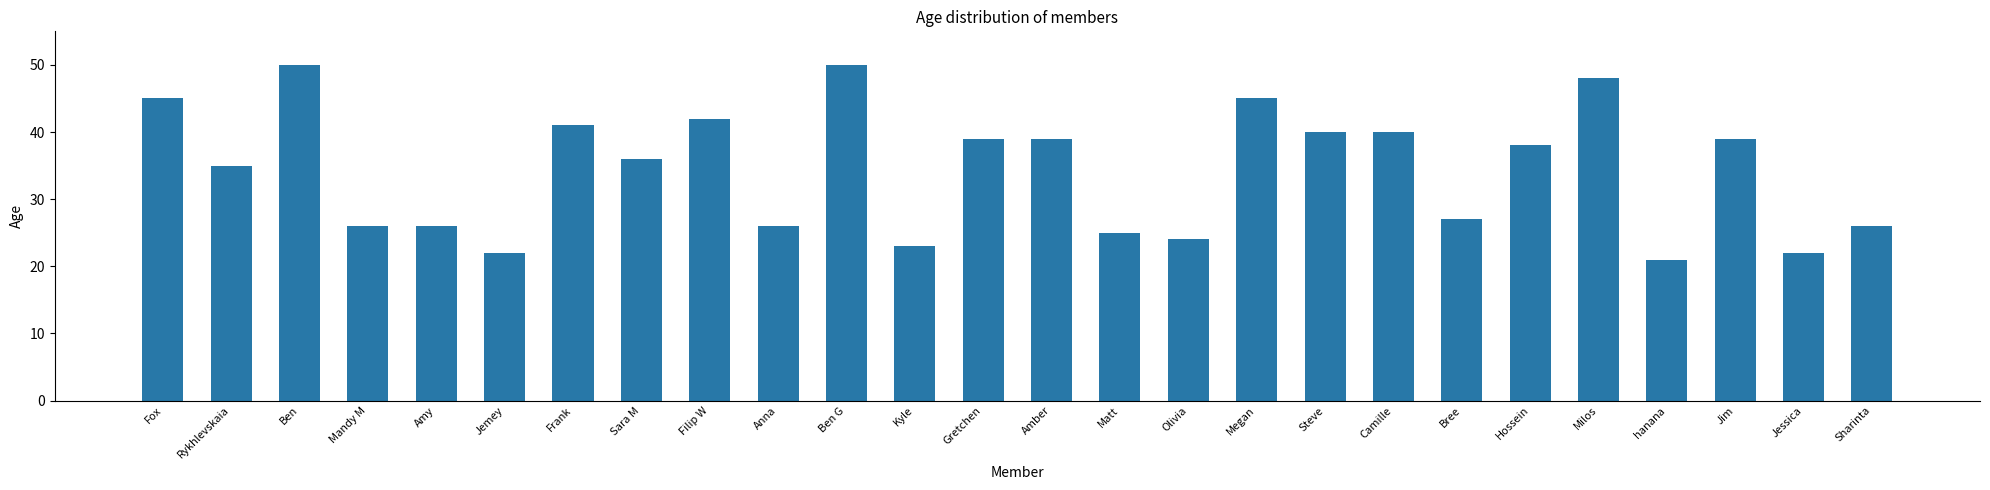

What is the approximate value at Ben G, to the nearest 10?

50